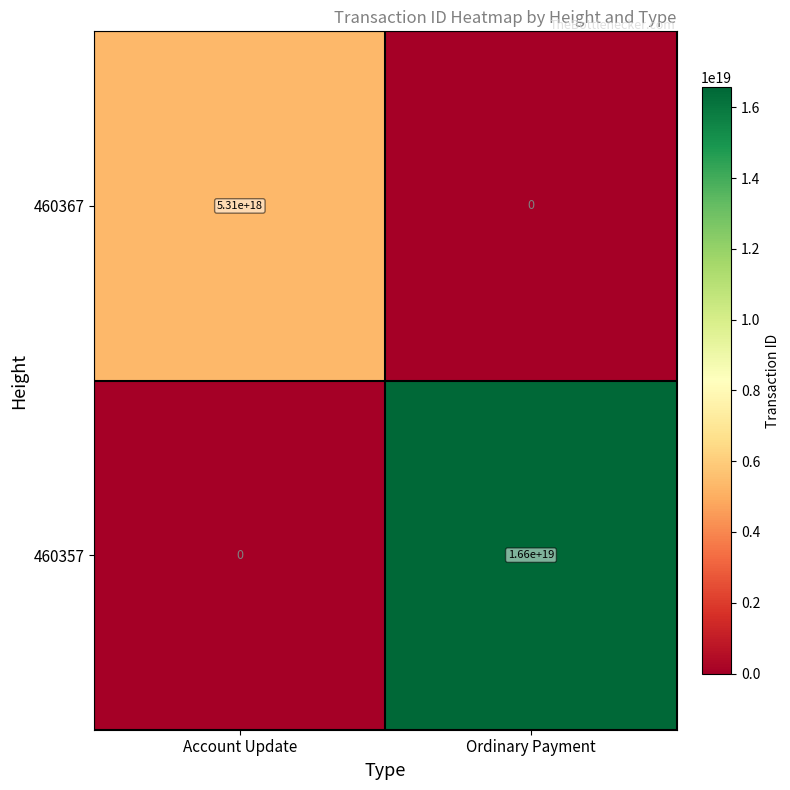

Which series changed the most between Account Update and Ordinary Payment?

460357